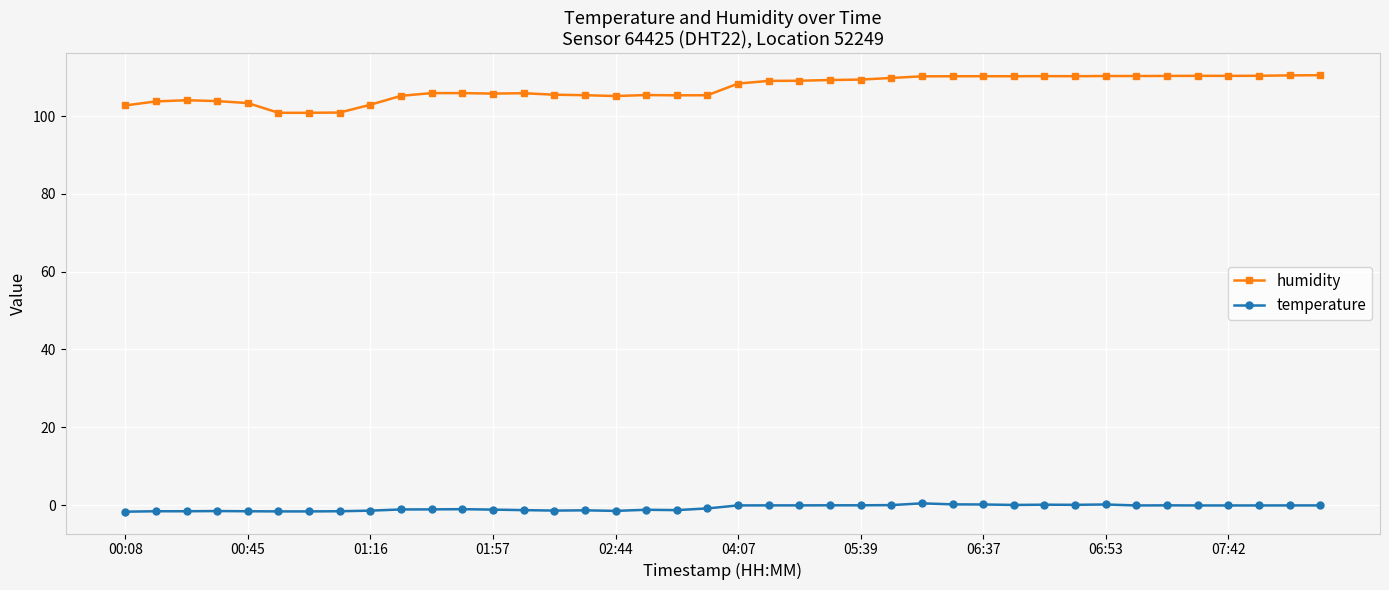

Count the number of data series in this chart.

2